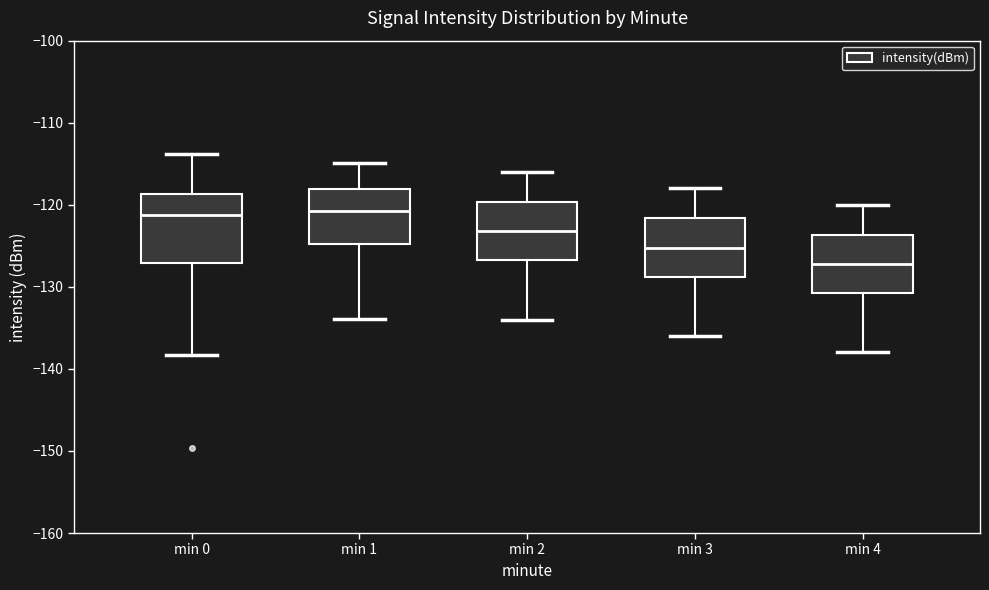

Where does the median line of the box for min 1 sit on the y-axis? The values are not printed on the chart, so give them approximately, as read against the axis.

-121